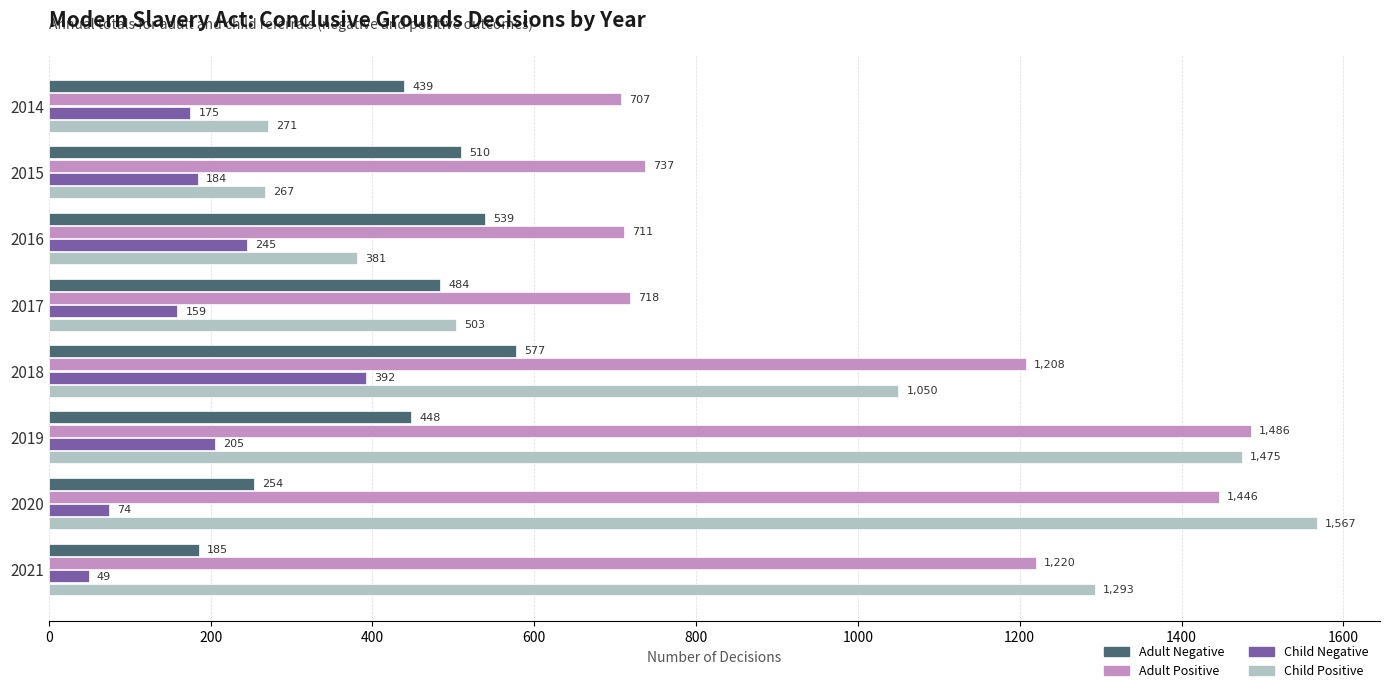

Which series has the largest range (max minus min)?

Child Positive